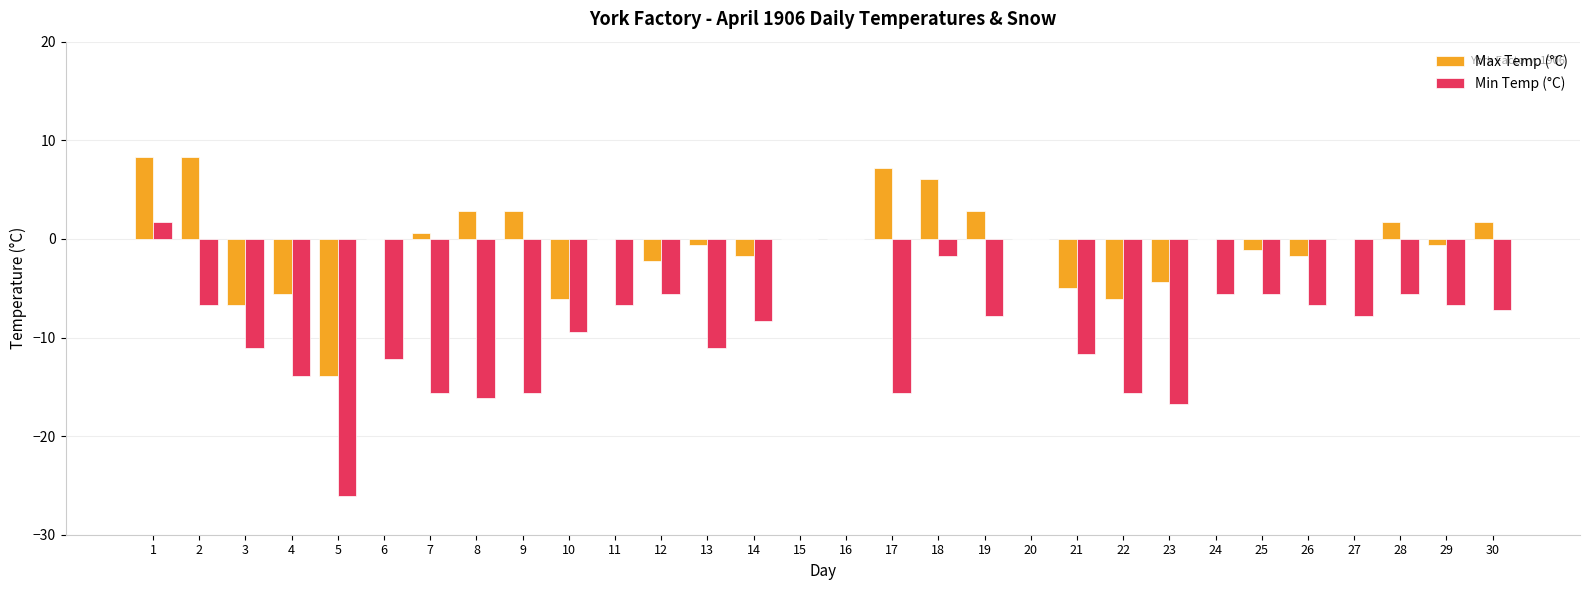

The Max Temp (°C) series shows -2.7 at 23. True or false?

False